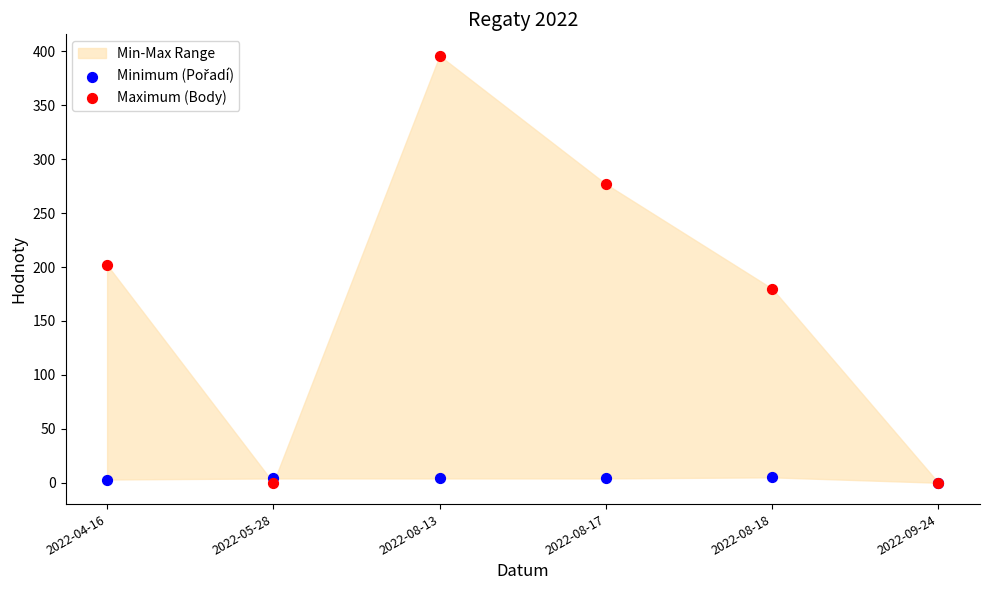

Which series contains the lowest Y value?

Minimum (Pořadí)